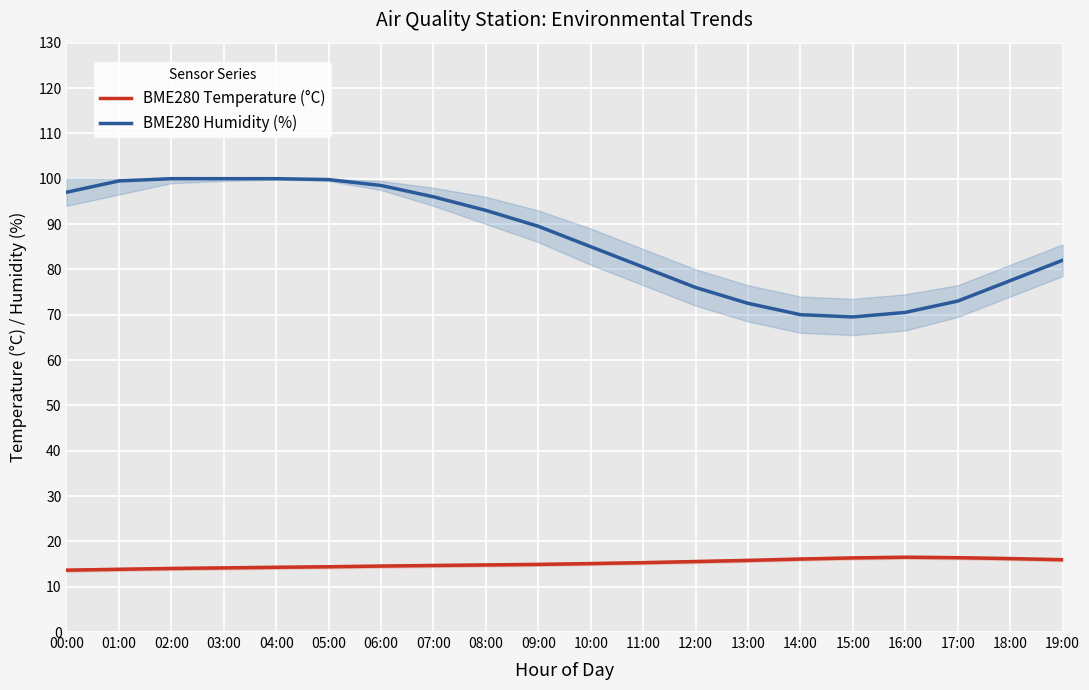

Which series has the widest spread of values?

BME280 Humidity (%)